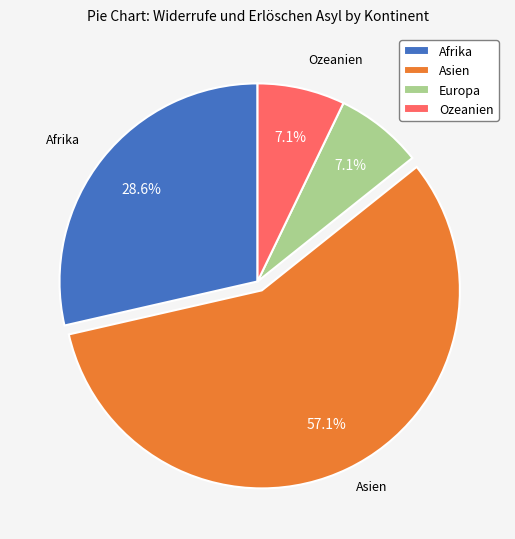

Which category has the biggest portion of the pie?

Asien